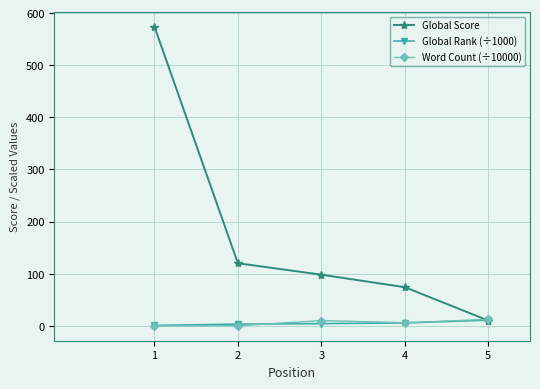

Where do Word Count (÷10000) and Global Score first cross each other?

4 and 5